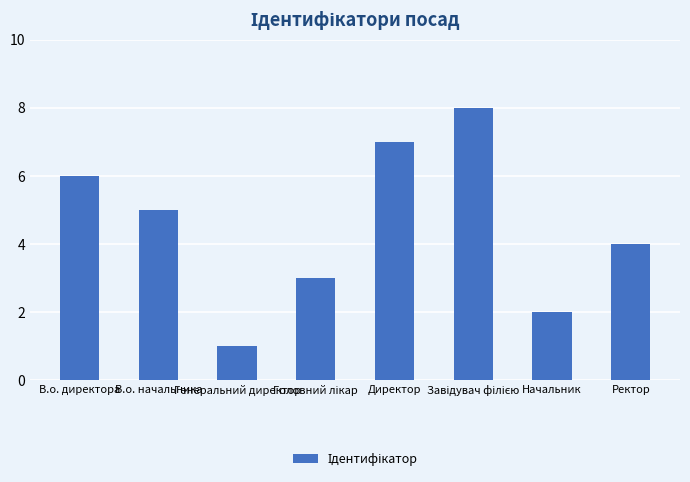

At which label is the value closest to 4?

Ректор